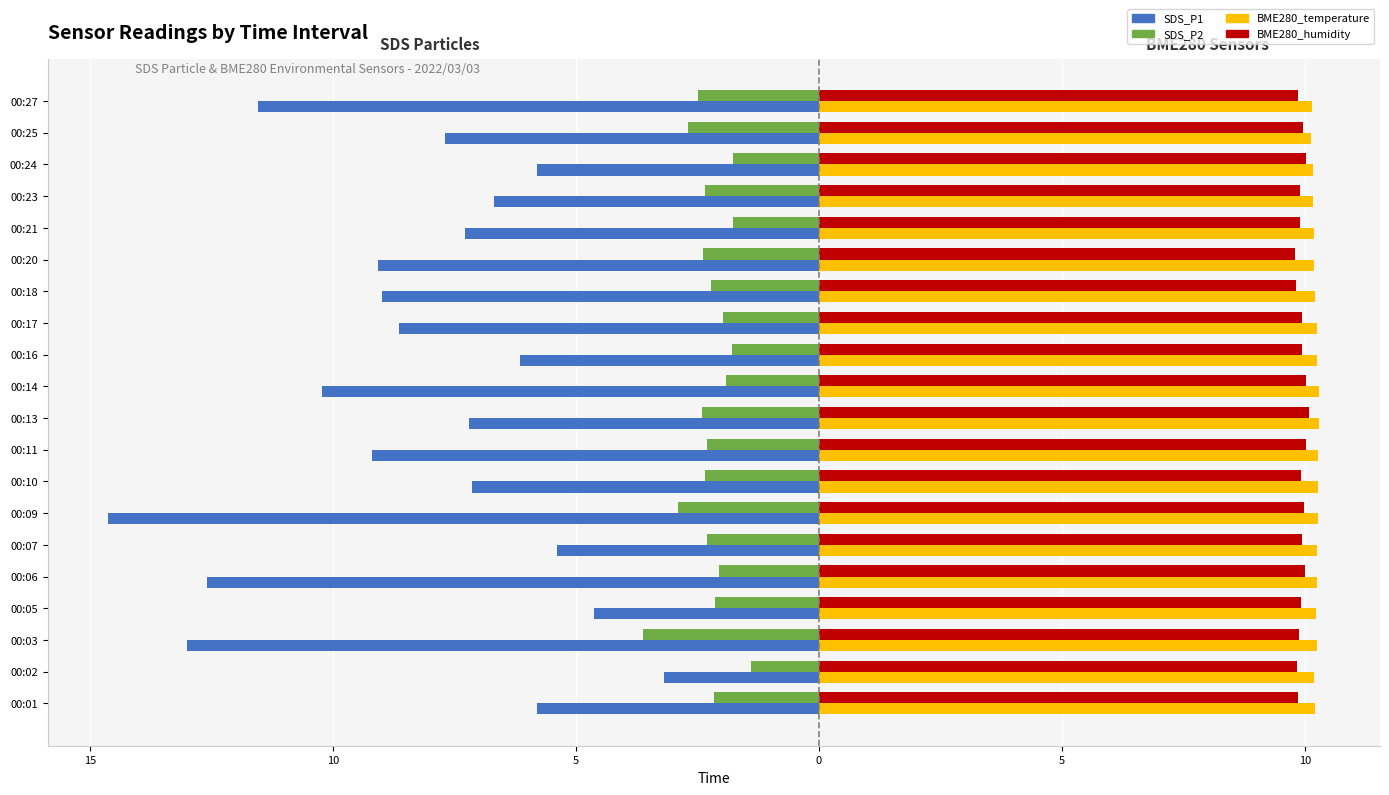

What is the label of the 17th bar from the right?

5